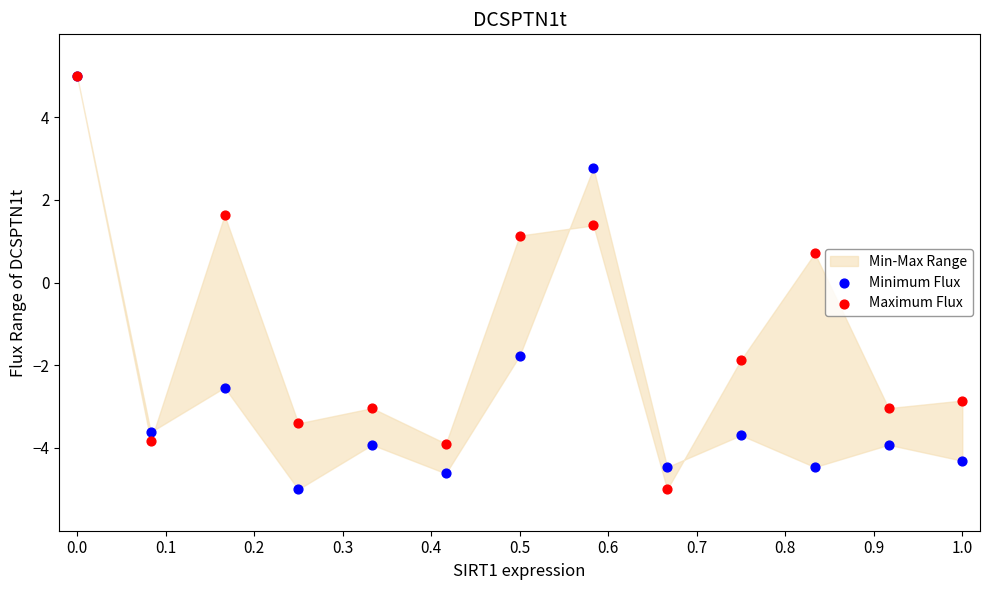

In the Minimum Flux series, what Y value is closest to 0?

-1.8